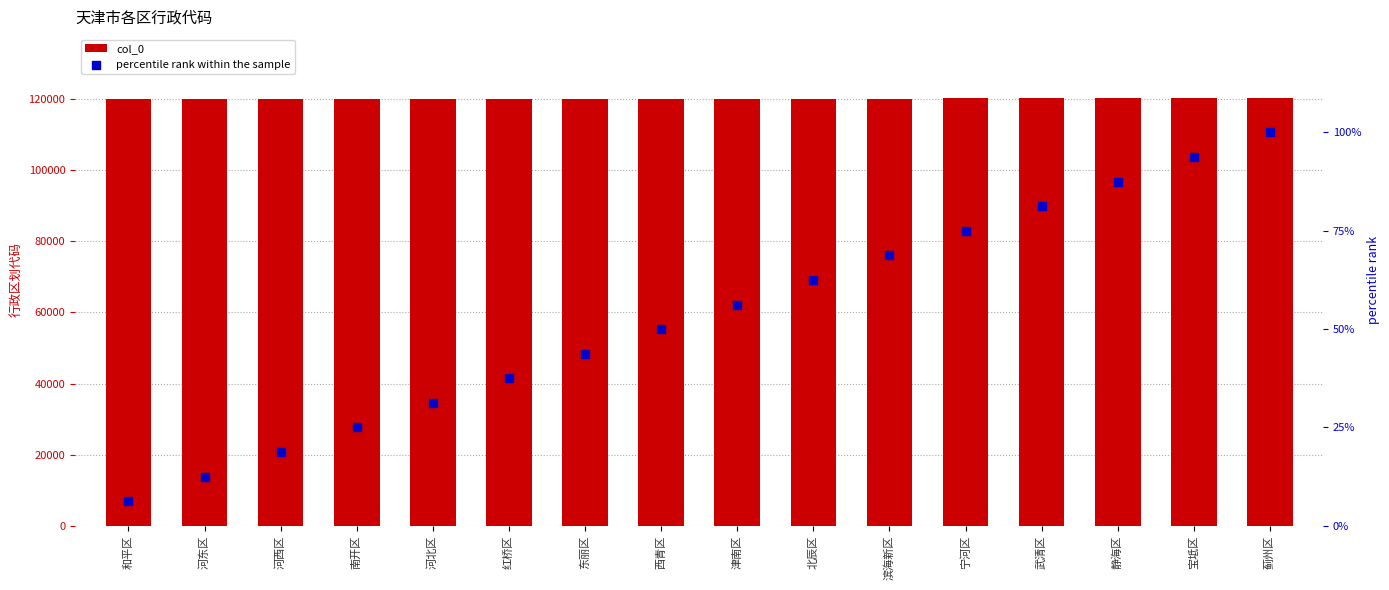

What is the total value across all series at 滨海新区?

120184.8